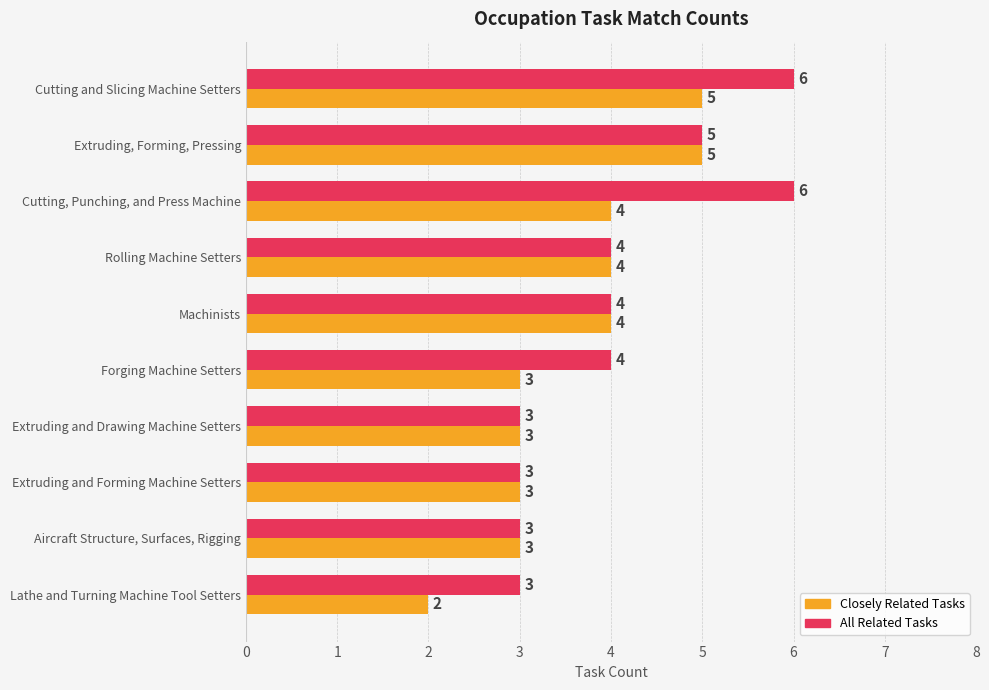

Rank the series by their average value, from lowest to highest.

Closely Related Tasks, All Related Tasks